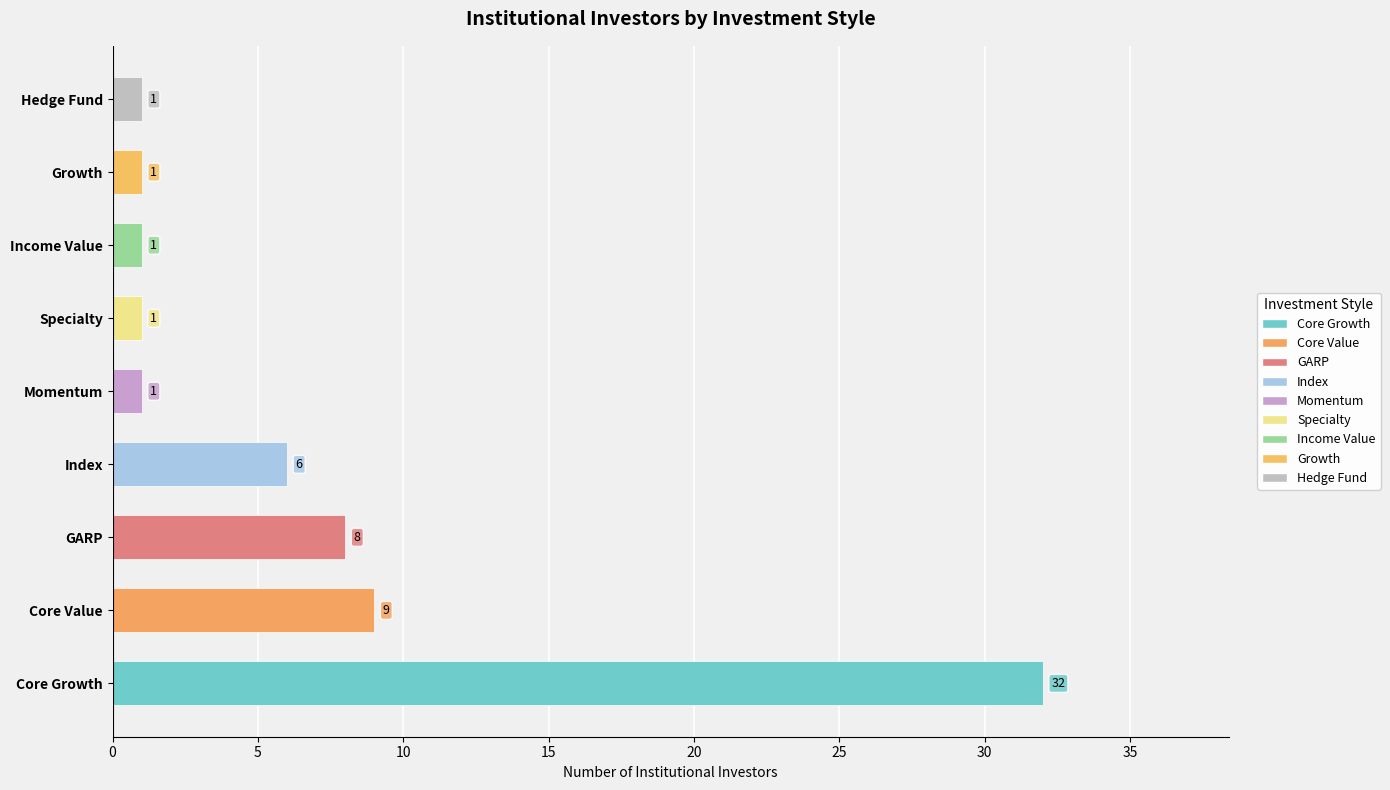

Reading top to bottom, list all the values displayed in this chart.

Hedge Fund=1	Growth=1	Income Value=1	Specialty=1	Momentum=1	Index=6	GARP=8	Core Value=9	Core Growth=32